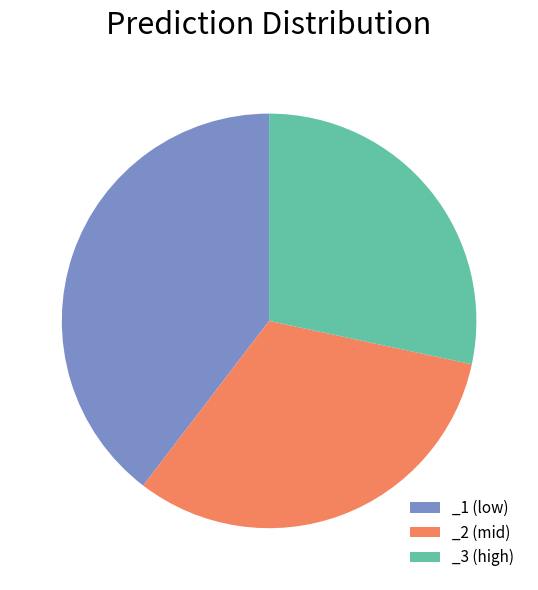

Rank the categories by value from lowest to highest.

_3 (high), _2 (mid), _1 (low)